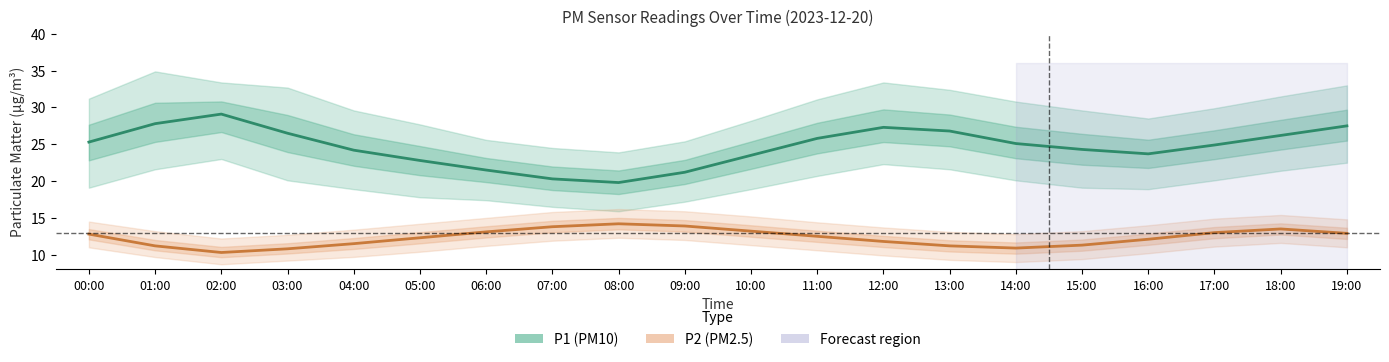

Rank the series at 16:00 from lowest to highest value.

P2 (PM2.5), P1 (PM10)